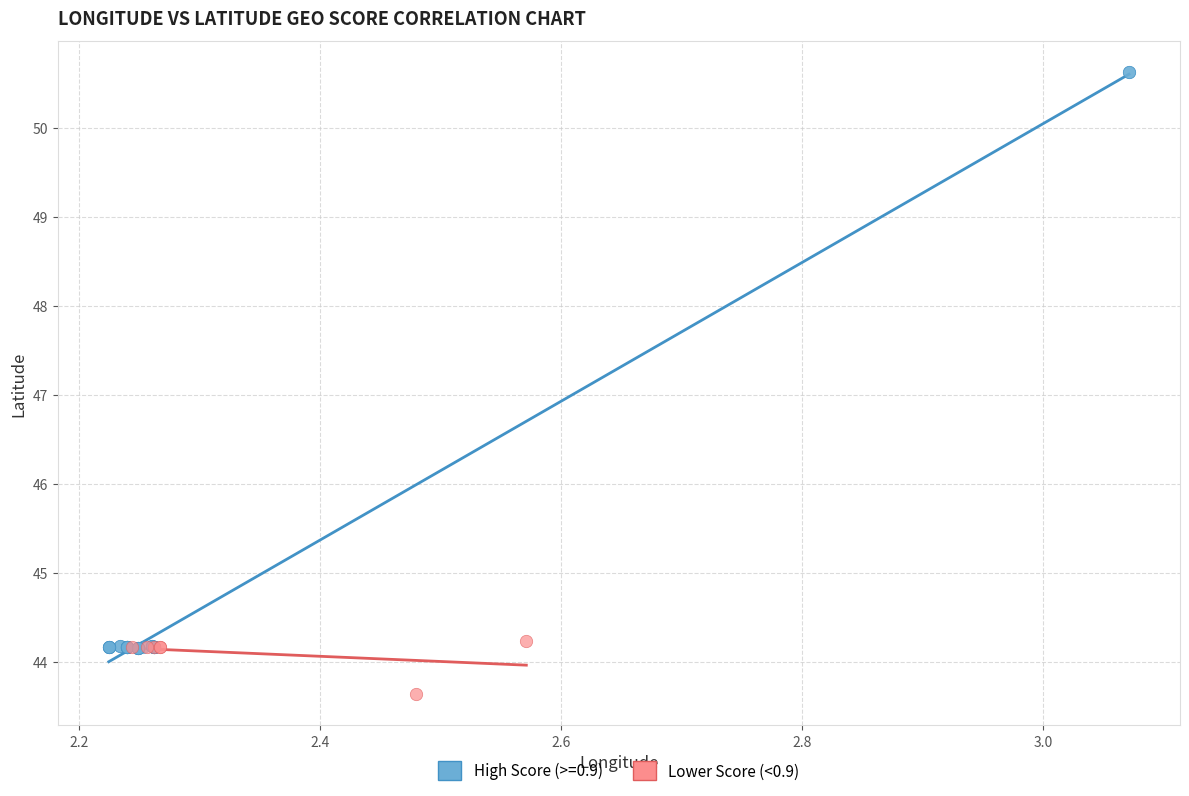

Which series reaches the maximum Y coordinate?

High Score (>=0.9)